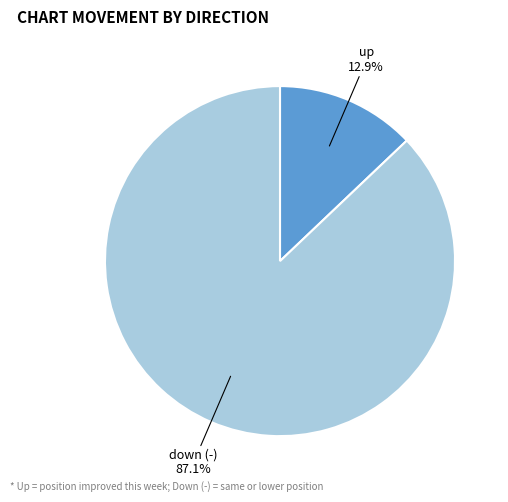

To the nearest percent, what is the combined percentage of up and down (-)?

100%